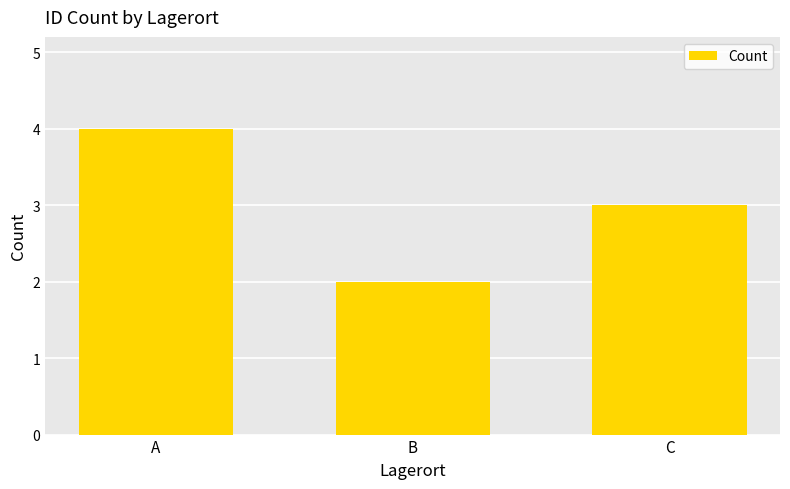

Which label corresponds to the largest value in the chart?

A